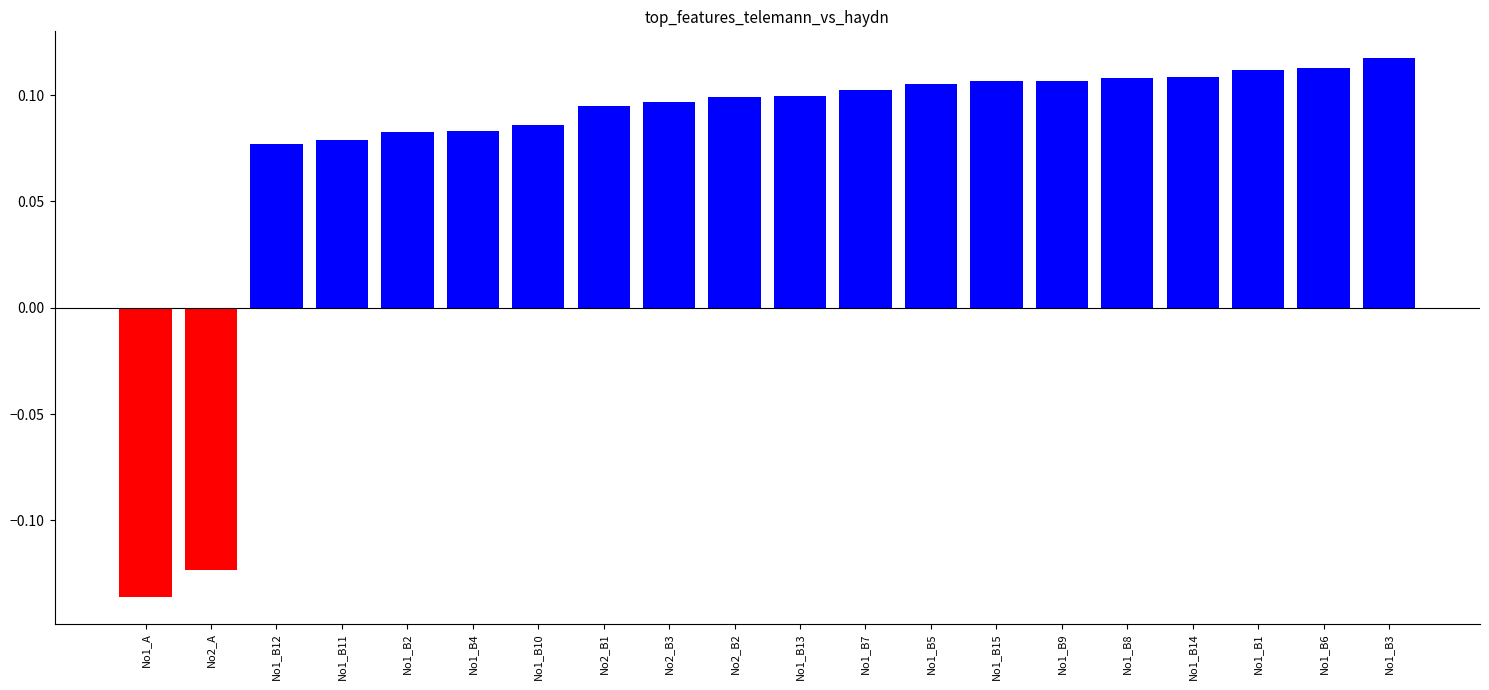

How many series are shown in this chart?

1